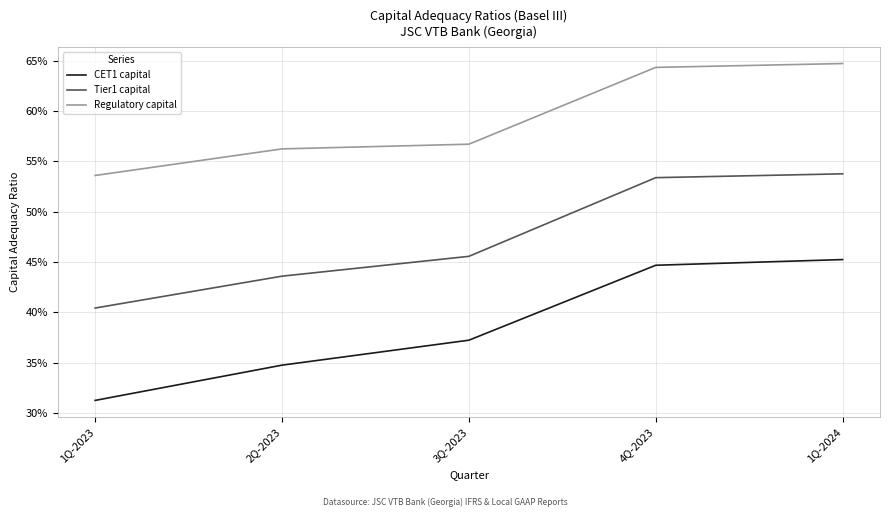

True or false: Regulatory capital has more than 0 interior local peaks.

False